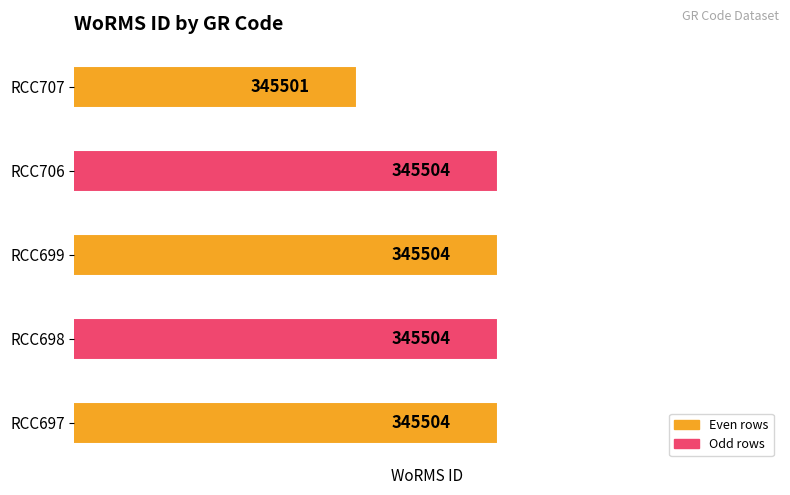

The value at RCC698 is 140159. True or false?

False